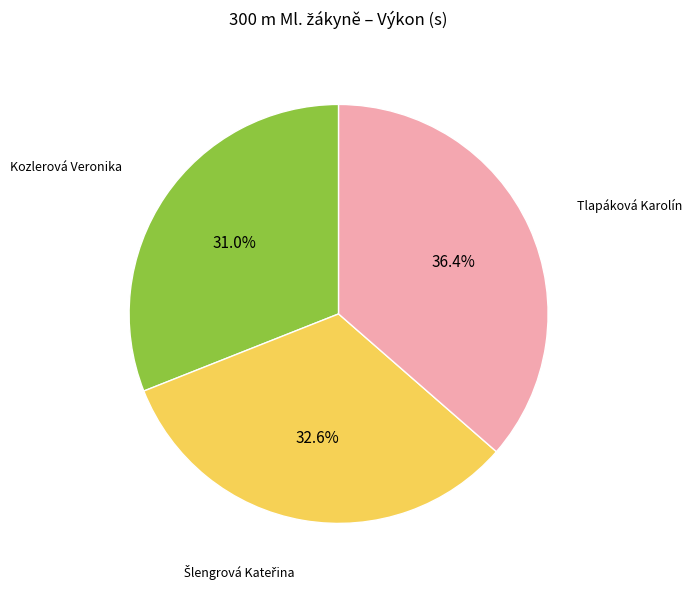

True or false: Kozlerová Veronika accounts for 41% of the total.

False